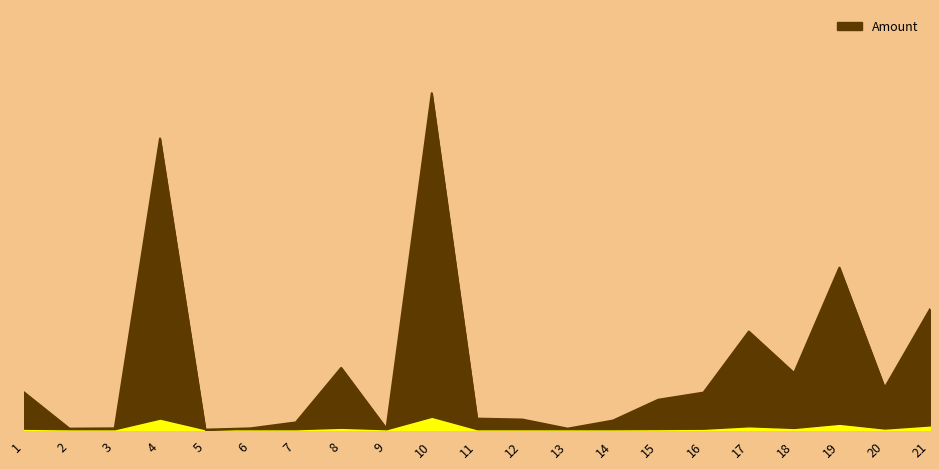

Which has a higher value, 10 or 18?

10